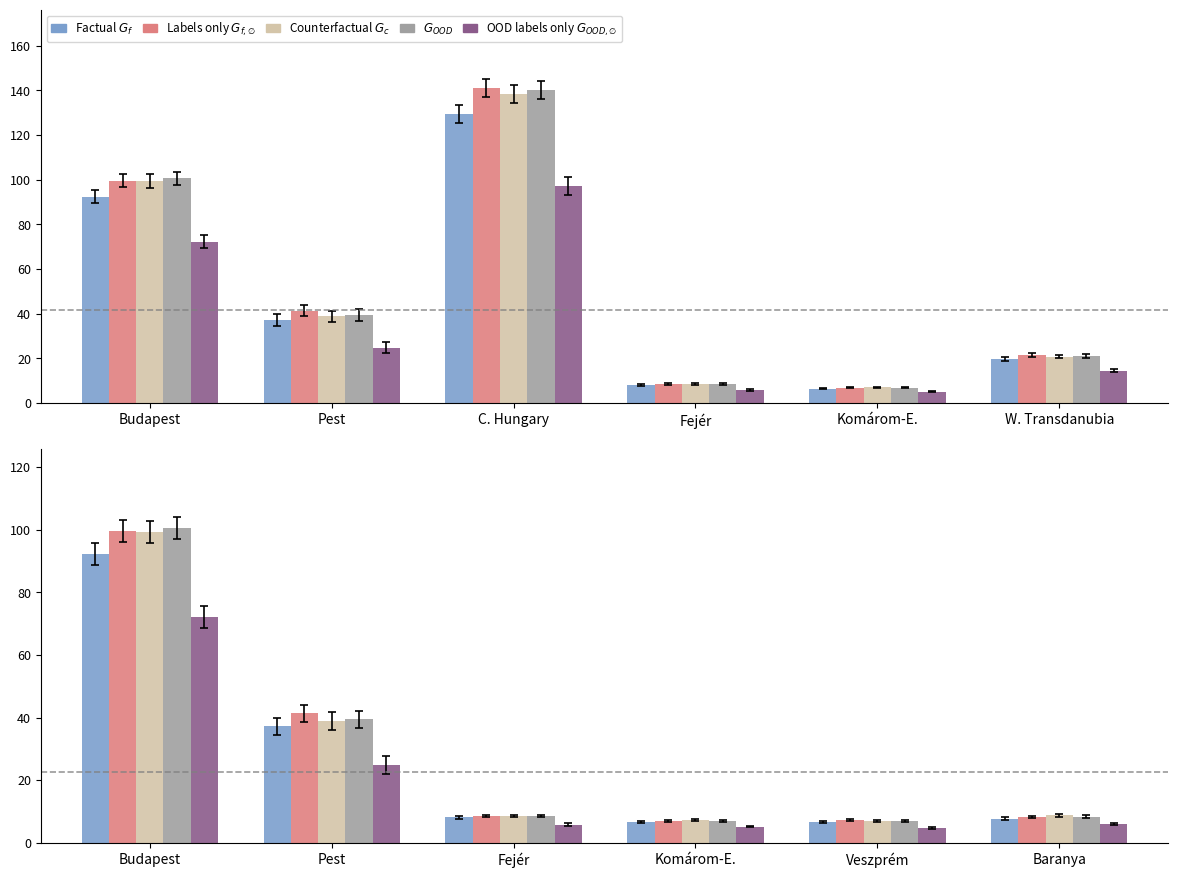

How many data points in Counterfactual G_c (col_18) are less than 8?

2